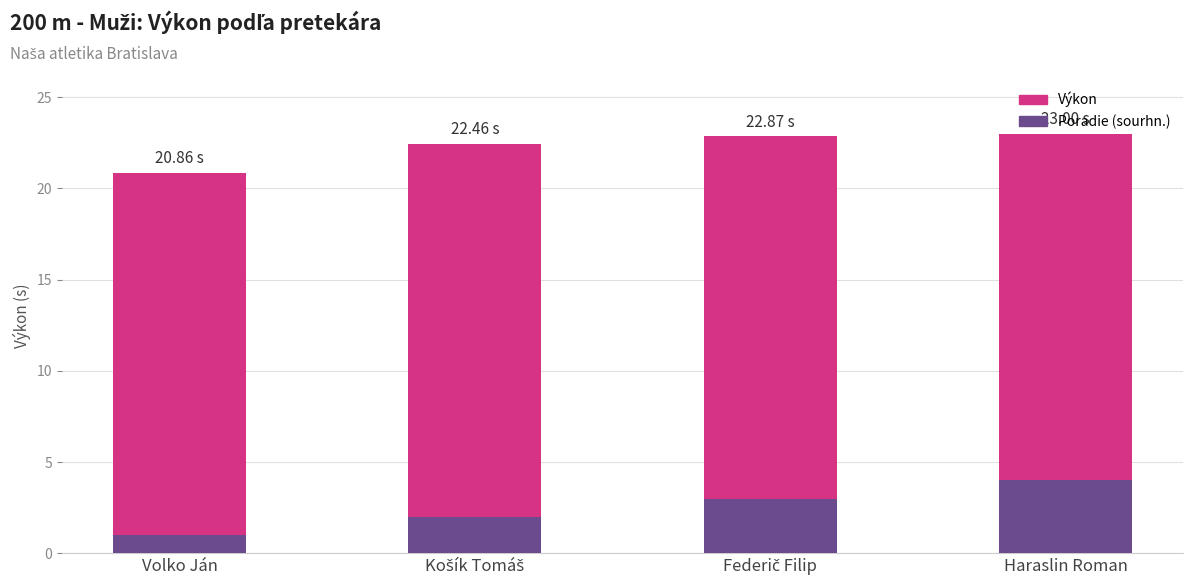

The value of Výkon at Haraslin Roman is 23.0. True or false?

True